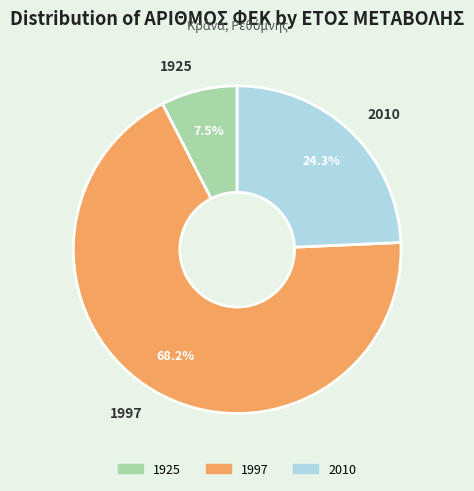

The 1997 slice represents 68% of the pie. True or false?

True